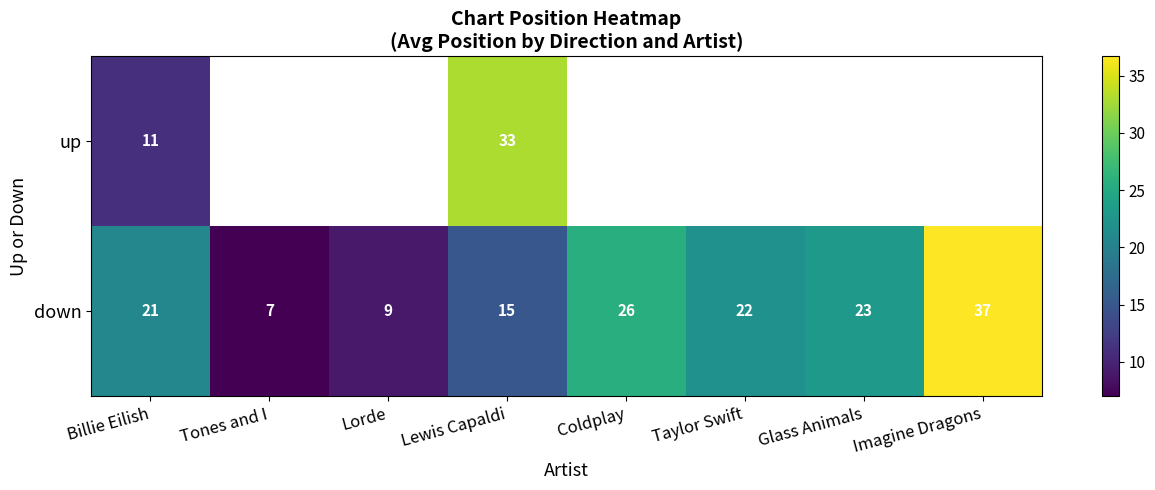

List the labels in order of down value, largest first.

Imagine Dragons, Coldplay, Glass Animals, Taylor Swift, Billie Eilish, Lewis Capaldi, Lorde, Tones and I